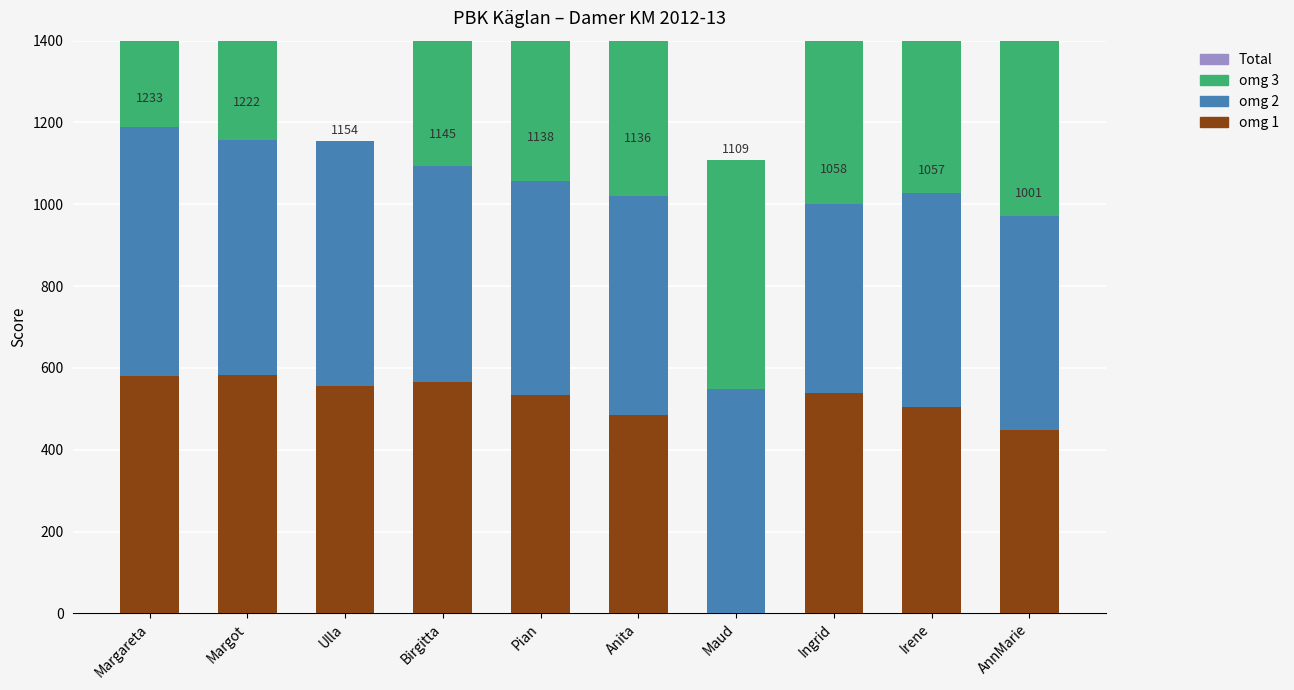

Which series changed the most between Anita and Ingrid?

omg 2